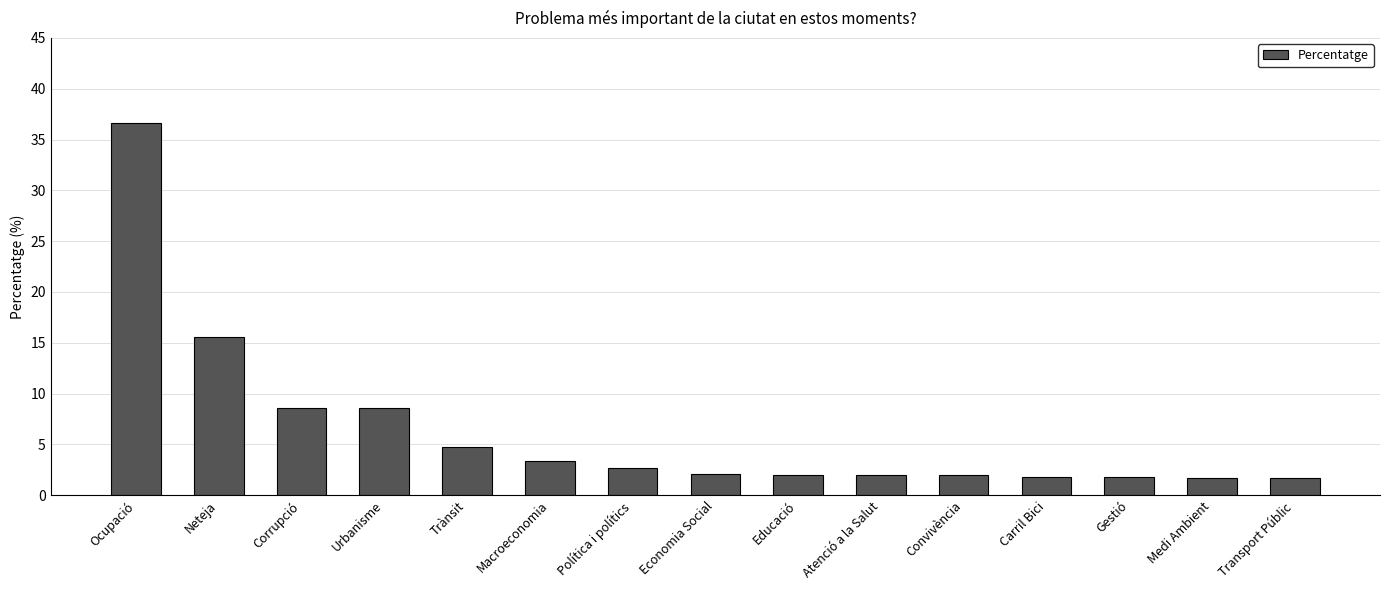

What is the maximum value shown in the chart?

36.6